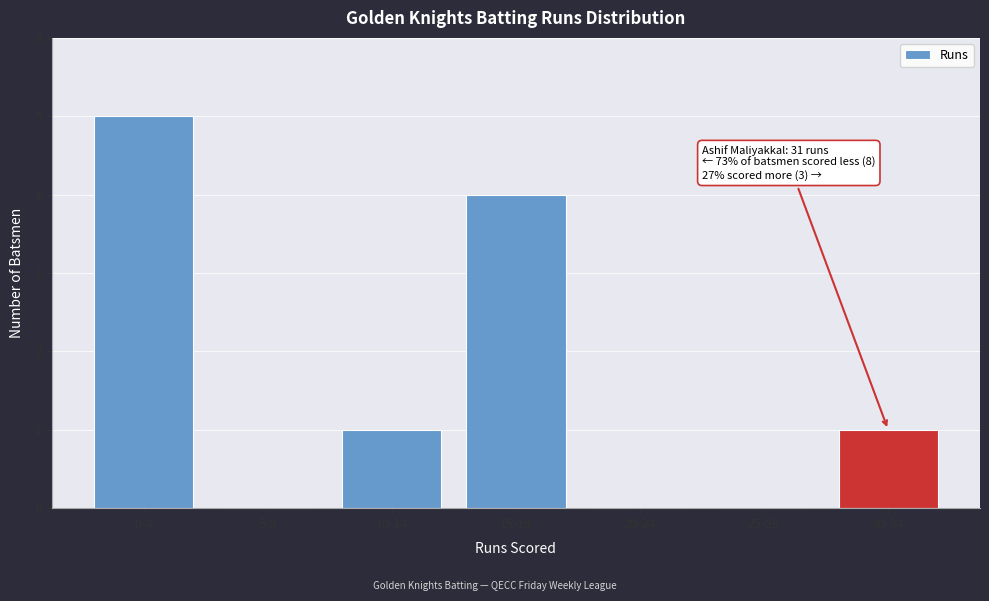

Reading left to right, what are all the values shown in this chart?

0-4=5	5-9=0	10-14=1	15-19=4	20-24=0	25-29=0	30-34=1